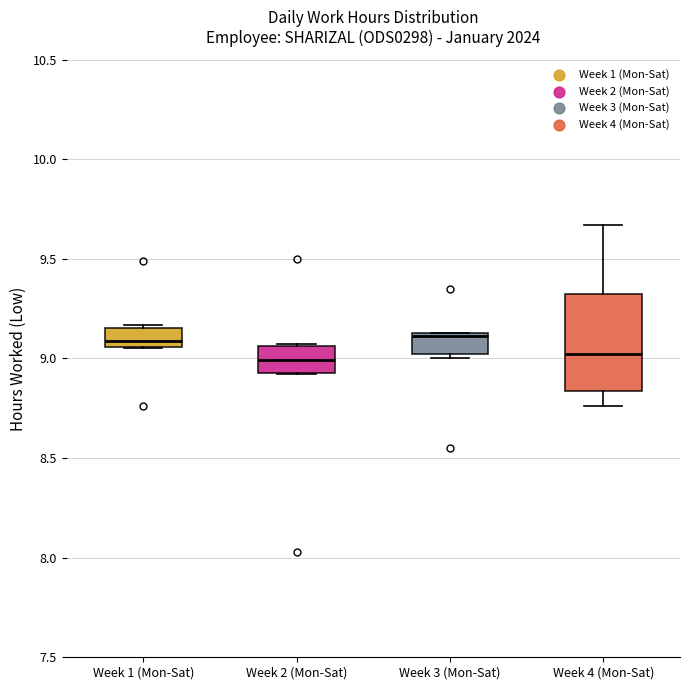

Reading left to right, transcribe this box plot: for each box, give where its median line is, the range the box spans, and where its two whiskers end, as read against the y-axis. The values are not printed on the chart, so give them approximately, as read against the axis.

Week 1 (Mon-Sat): median 9.10, box 9.05 to 9.15, whiskers 9.05 to 9.15 (just above the box's upper edge)
Week 2 (Mon-Sat): median 9.00, box 8.95 to 9.05, whiskers 8.90 to 9.05
Week 3 (Mon-Sat): median 9.10, box 9.00 to 9.15, whiskers 9.00 (just below the box's lower edge) to 9.15
Week 4 (Mon-Sat): median 9.00, box 8.85 to 9.35, whiskers 8.75 to 9.65